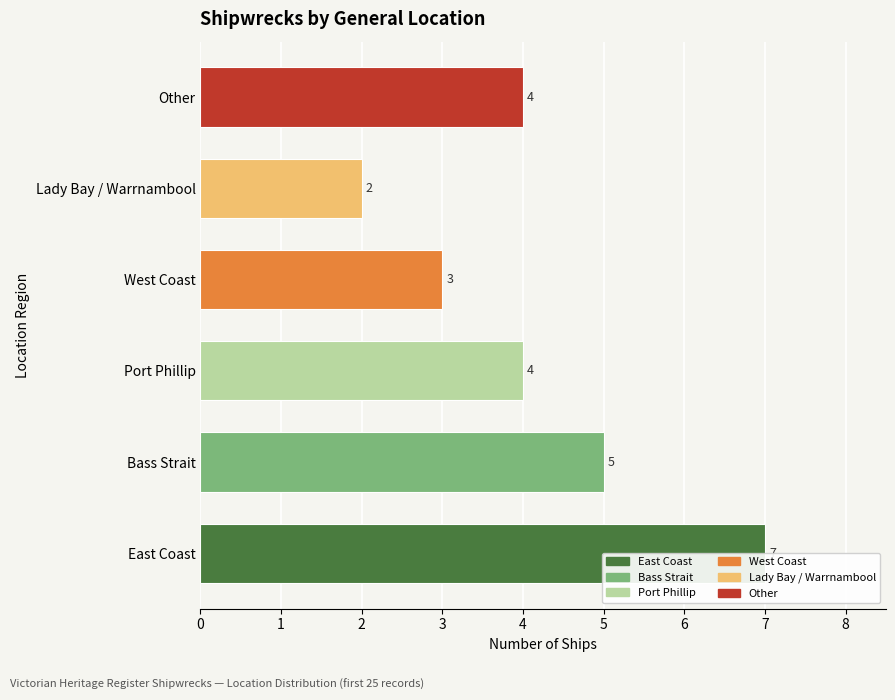

The value at Other is 4. True or false?

True